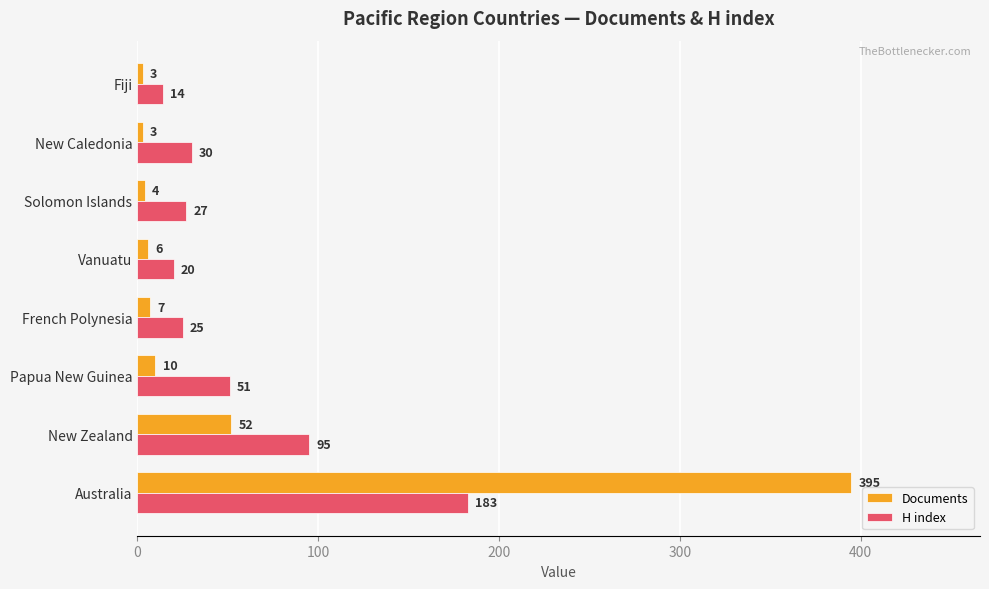

List the series in order of their peak value, lowest first.

H index, Documents